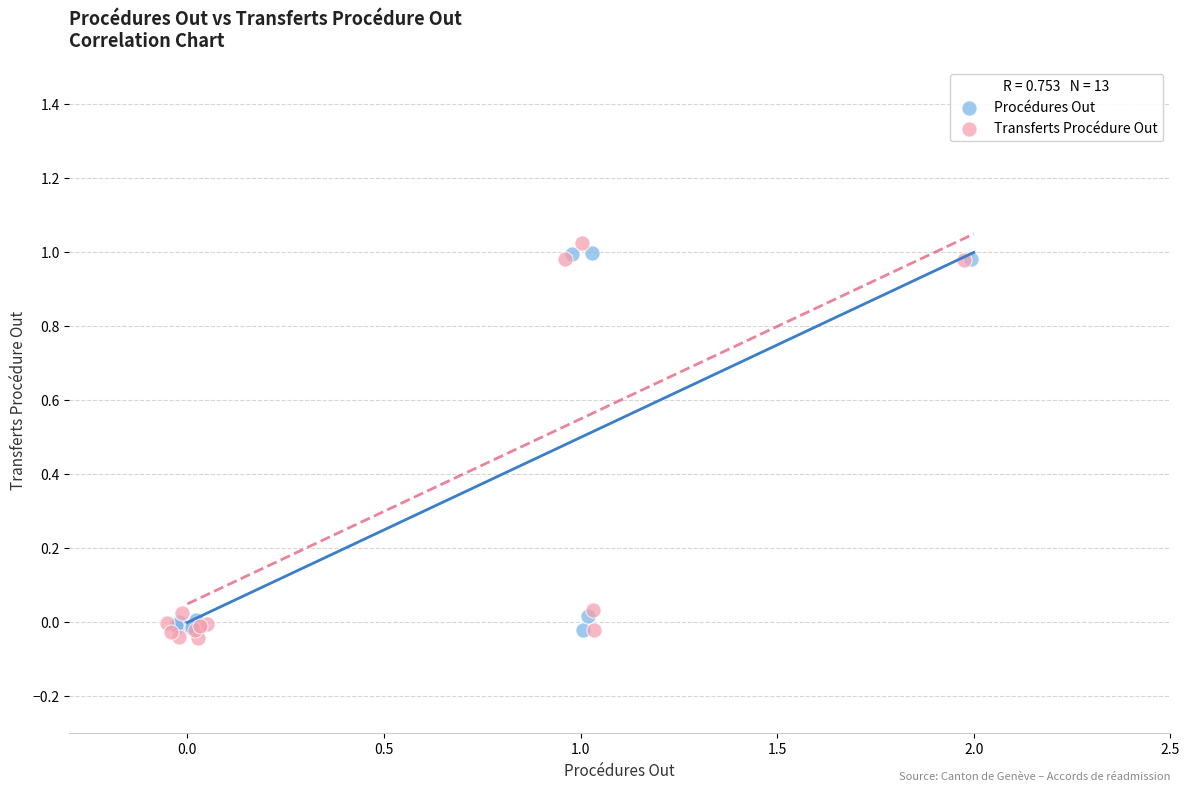

Which series reaches the maximum Y coordinate?

Transferts Procédure Out